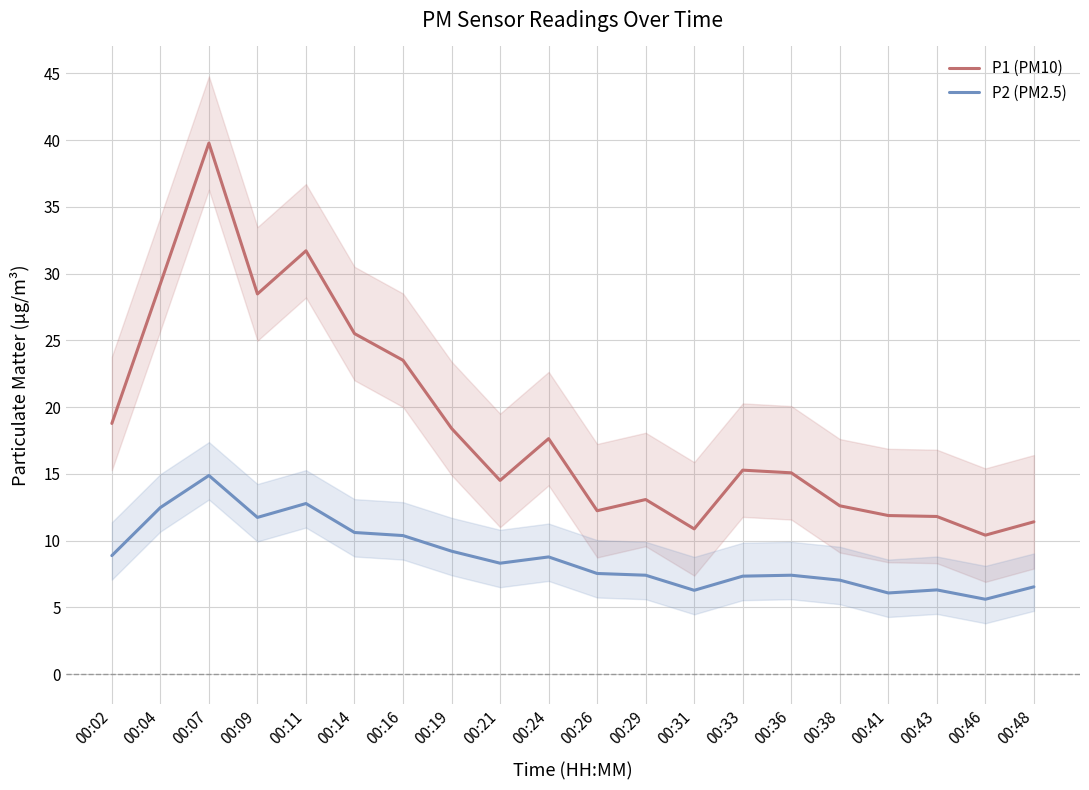

What are all the series names shown in the legend?

P1 (PM10), P2 (PM2.5)